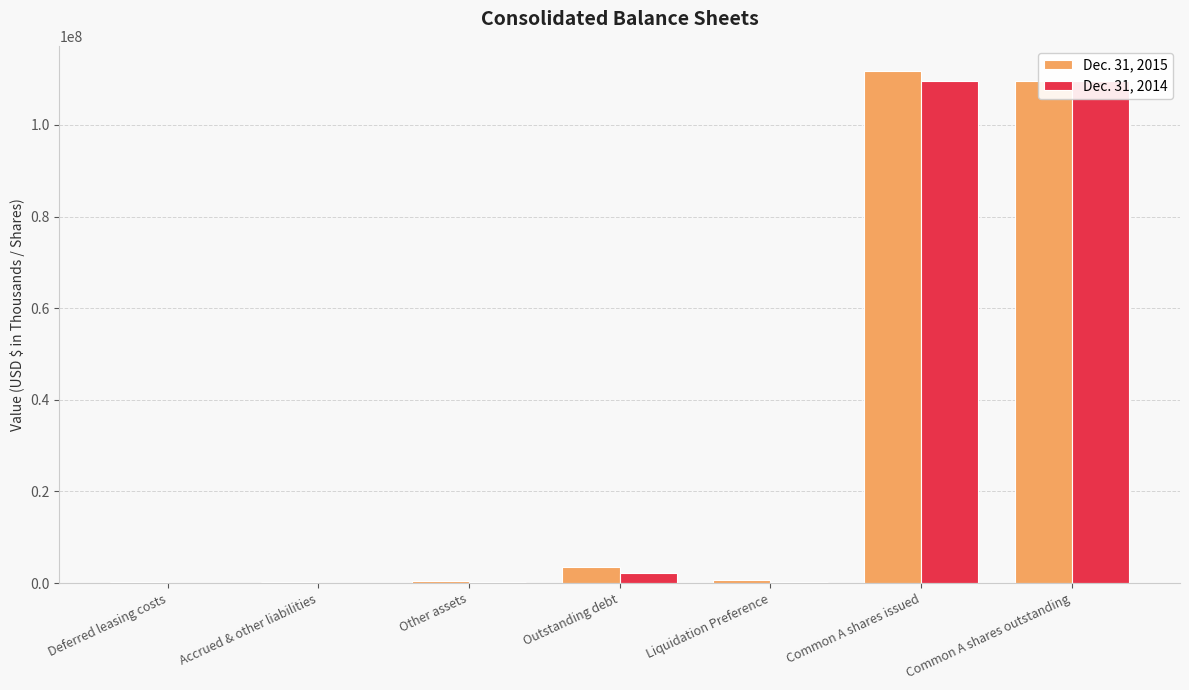

Which series has the largest total across all categories?

Dec. 31, 2015